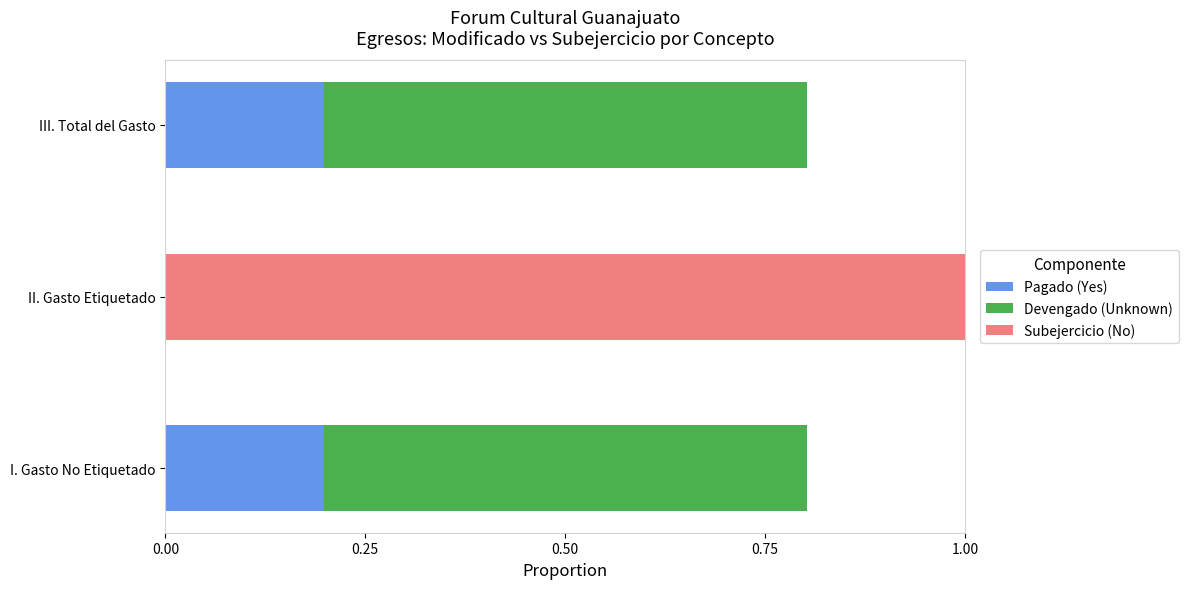

What is the sum of all Pagado (Yes) values?

0.4